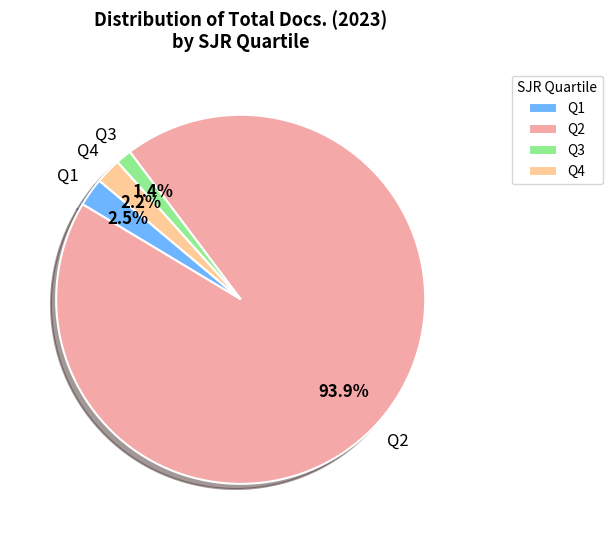

Approximately how many times larger is the value at Q3 compared to Q1?

0.6